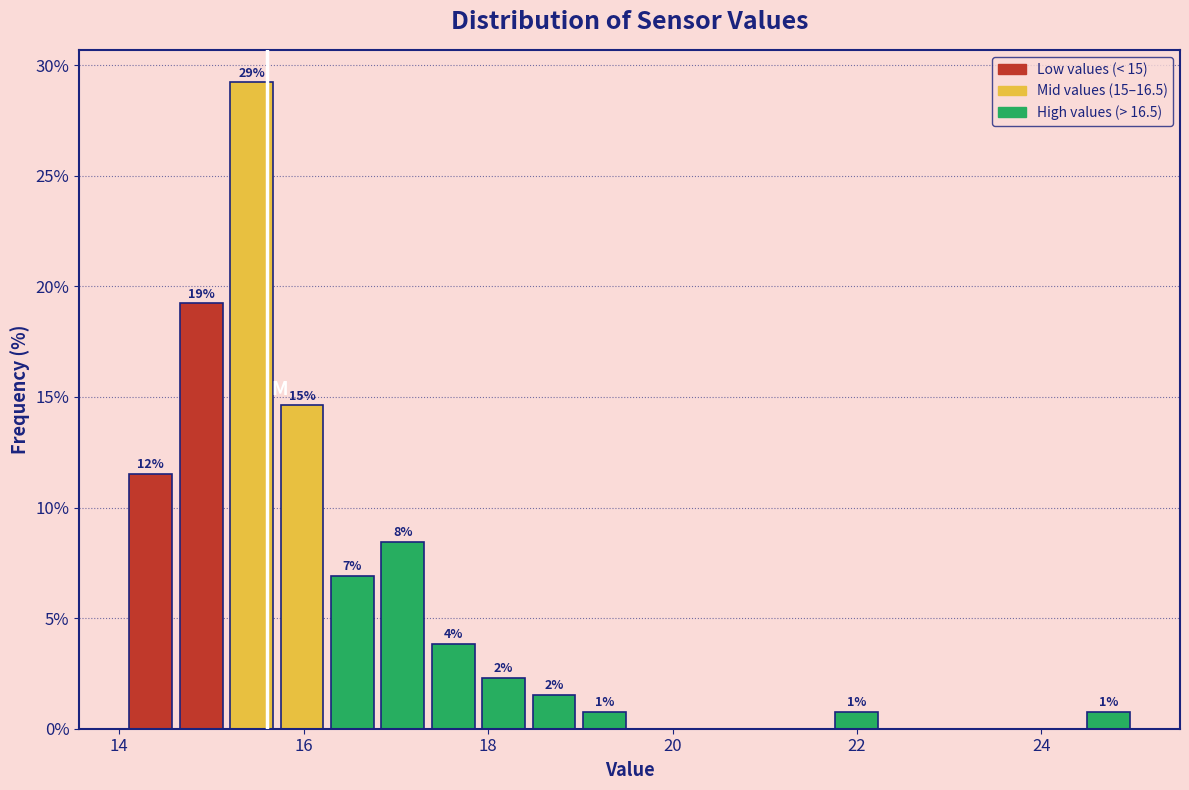

Read against the x-axis, roughly where is the centre of the tallest bar?

15.4